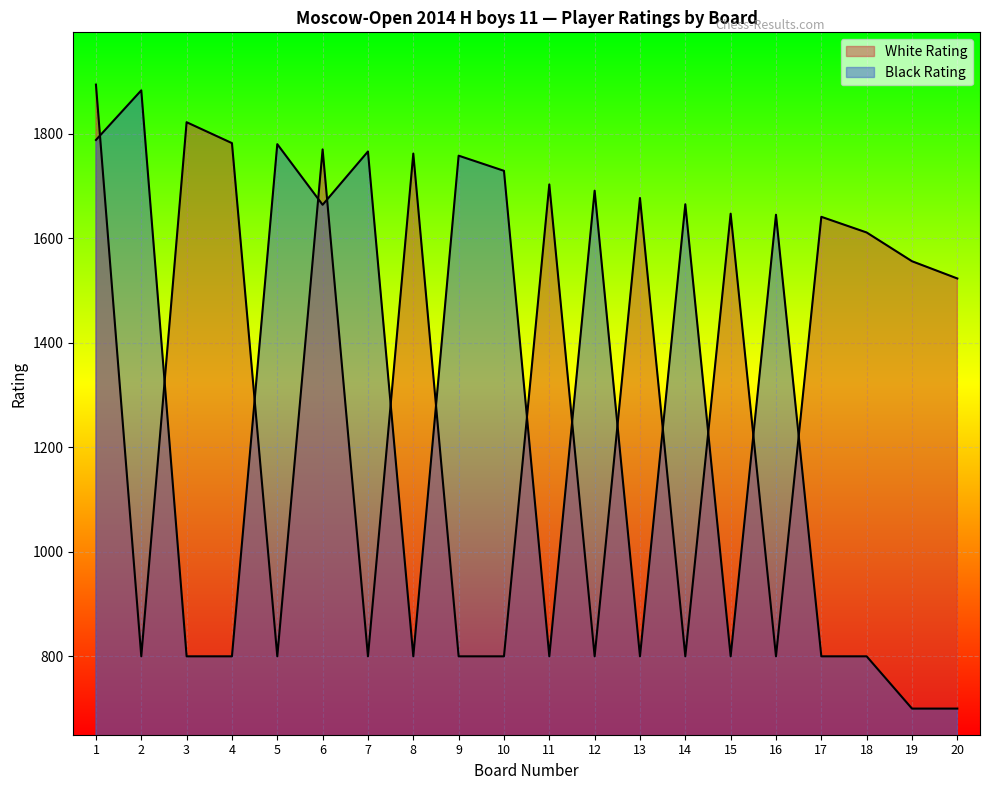

Where is Black Rating nearest to the value 1291?

16